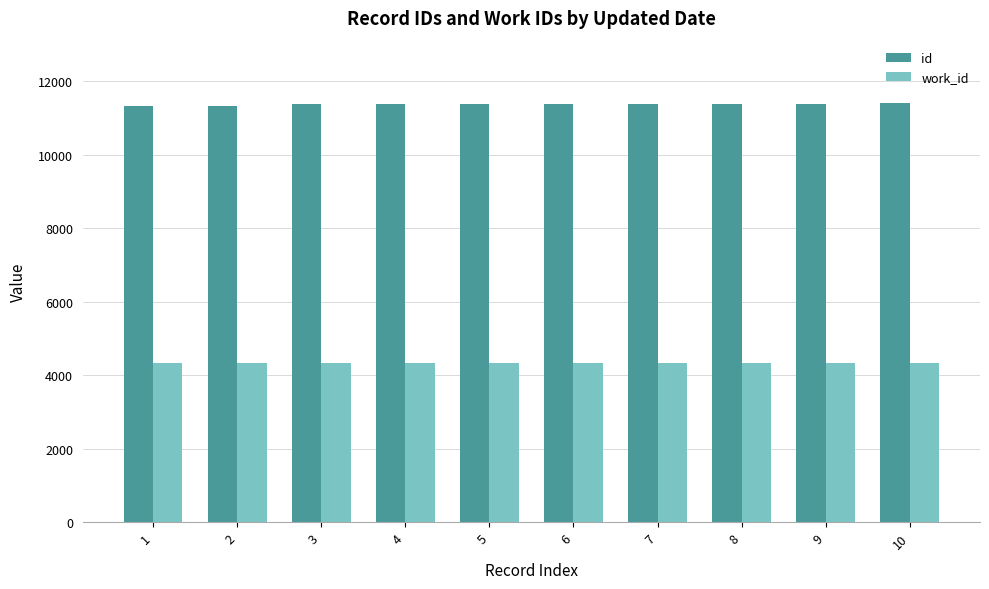

Rank the series at 1 from lowest to highest value.

work_id, id